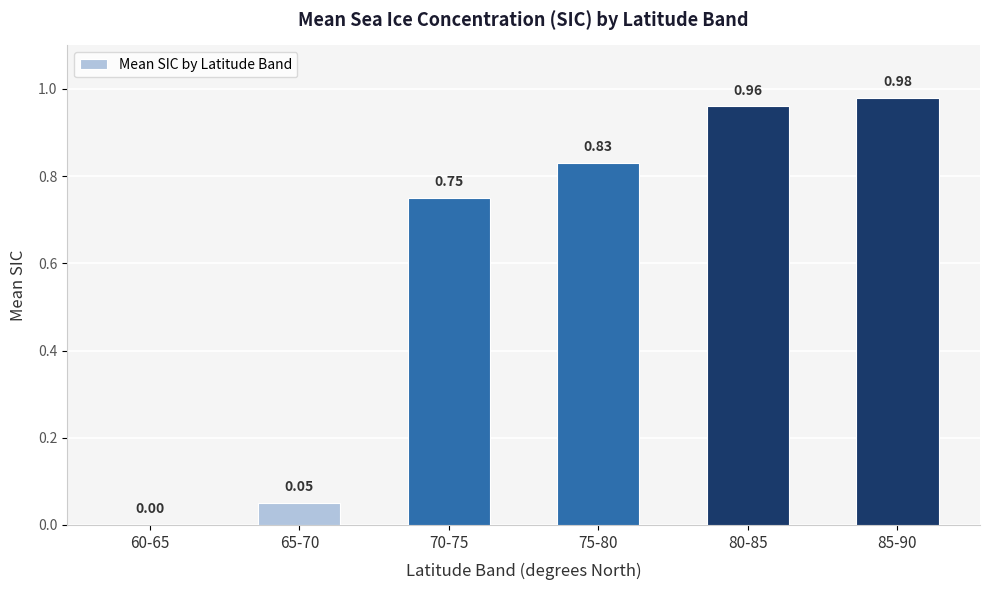

What is the sum of the values at 85-90 and 70-75?

1.7